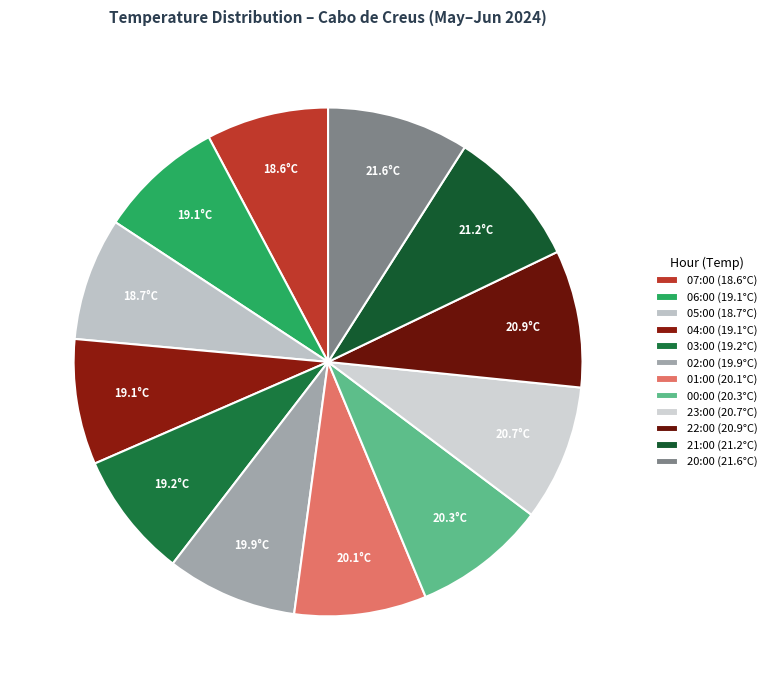

How many slices are in this pie chart?

12